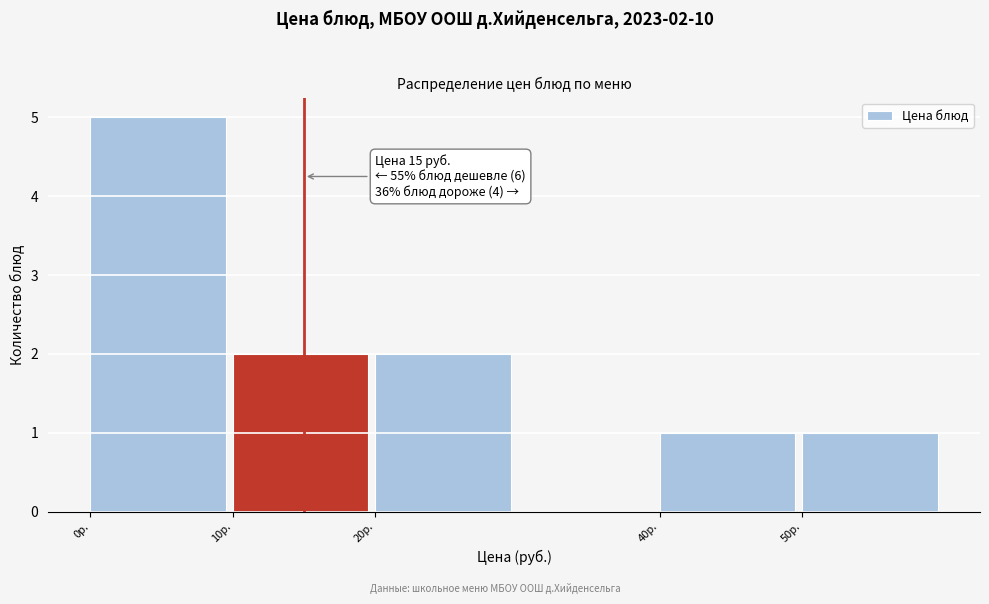

Over which range of the x-axis is the bar tallest?

0 to 10